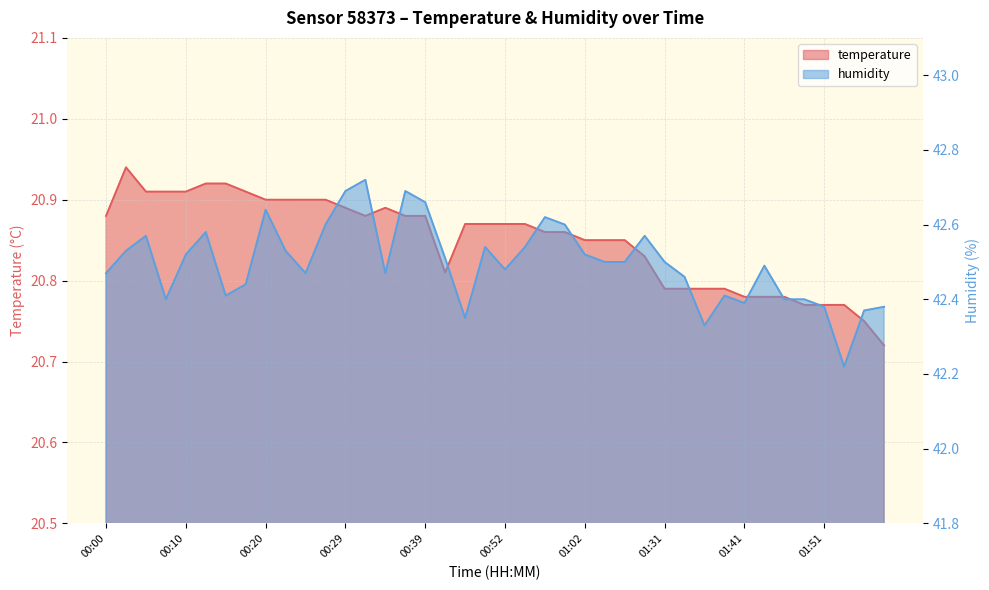

What is the sum of all humidity values?

1699.8